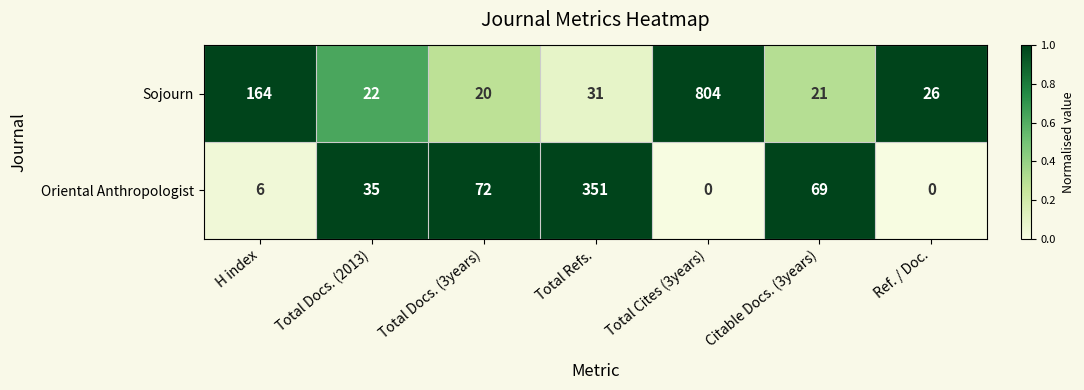

What is the difference between the Oriental Anthropologist values at Total Cites (3years) and H index?

6